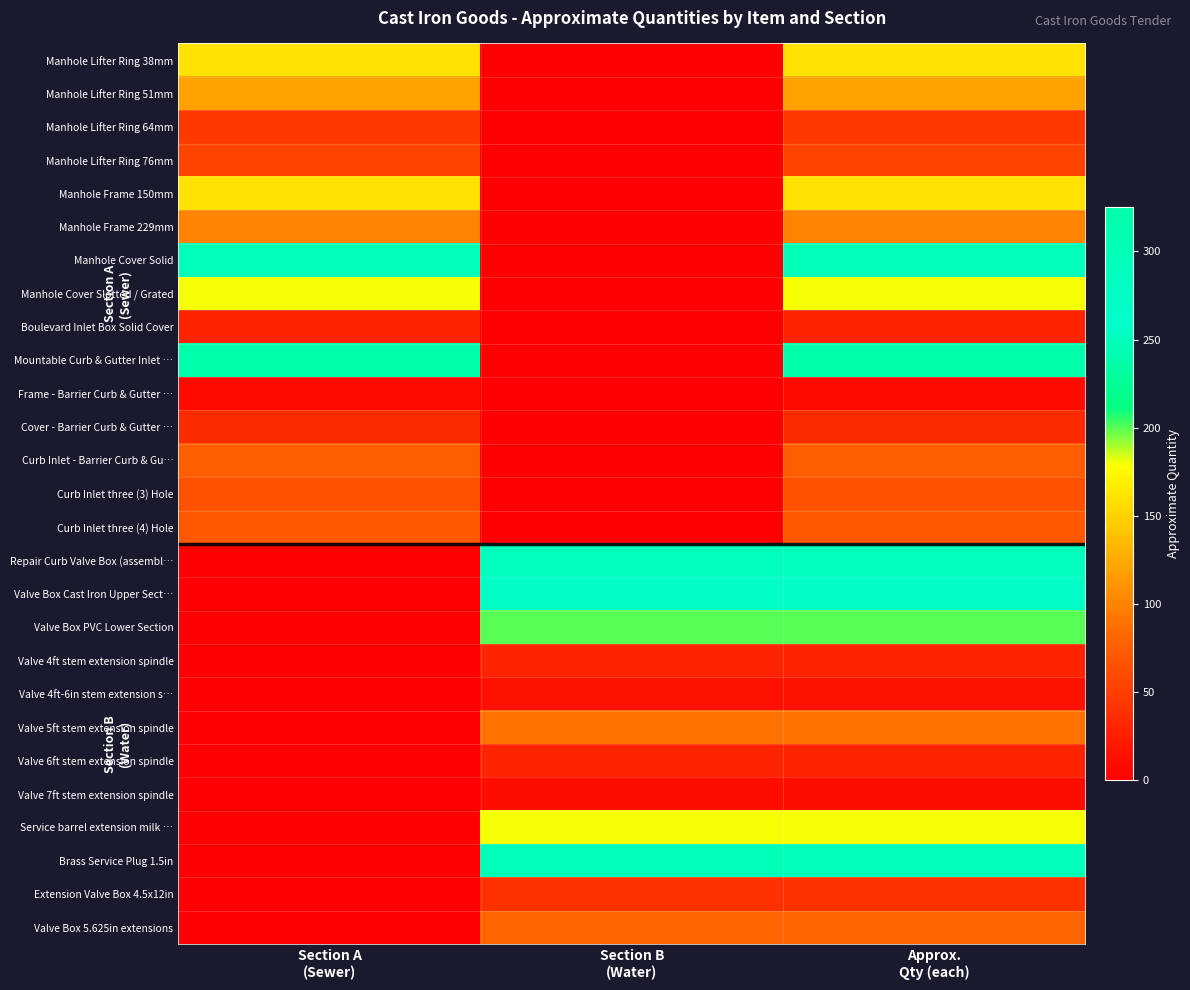

Count the number of data series in this chart.

27